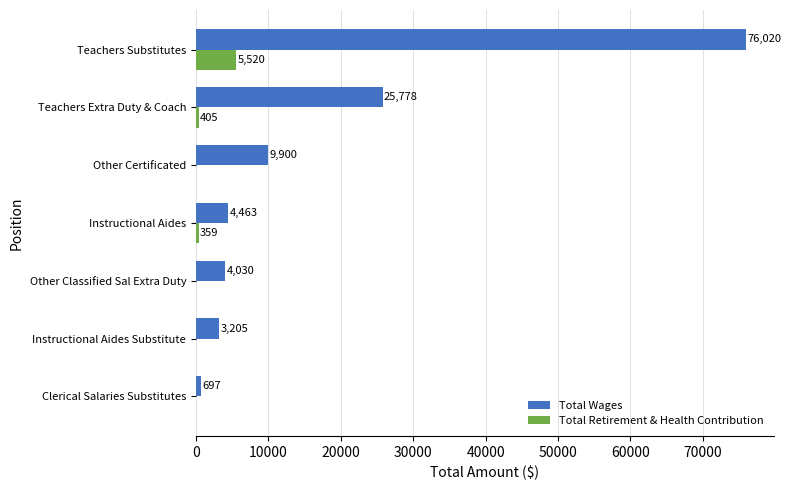

Where is Total Retirement & Health Contribution nearest to the value 2760?

Teachers Extra Duty & Coach